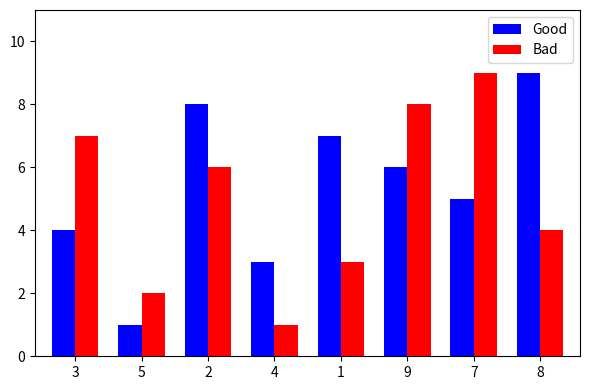

Rank the series at 2 from lowest to highest value.

Bad, Good